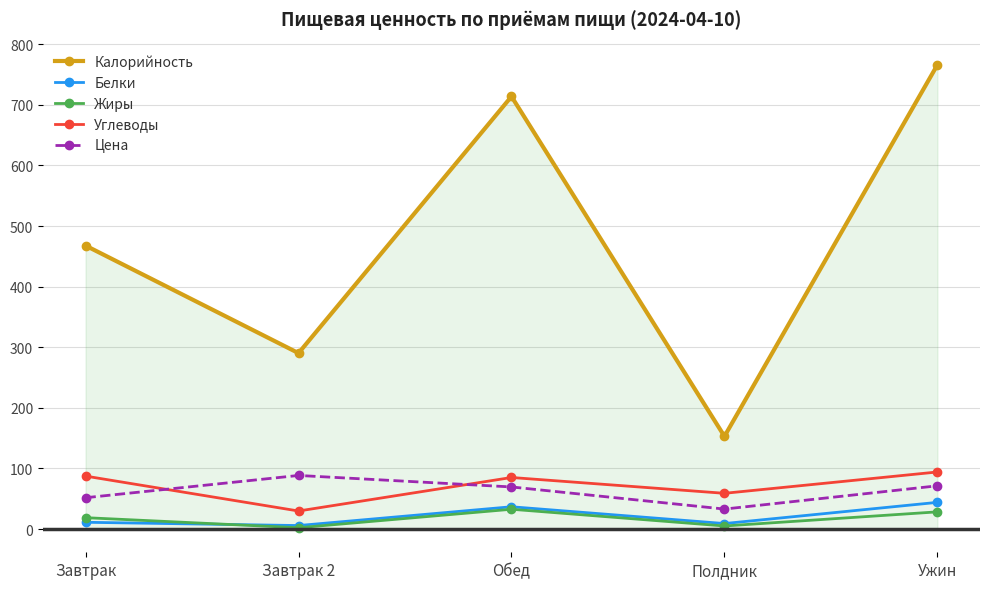

What is the sum of all Калорийность values?

2390.8